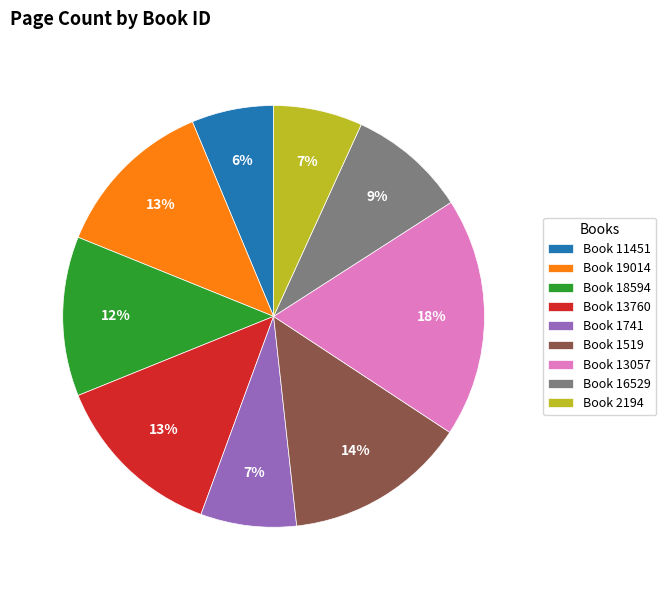

Is Book 16529 the majority of the pie?

No